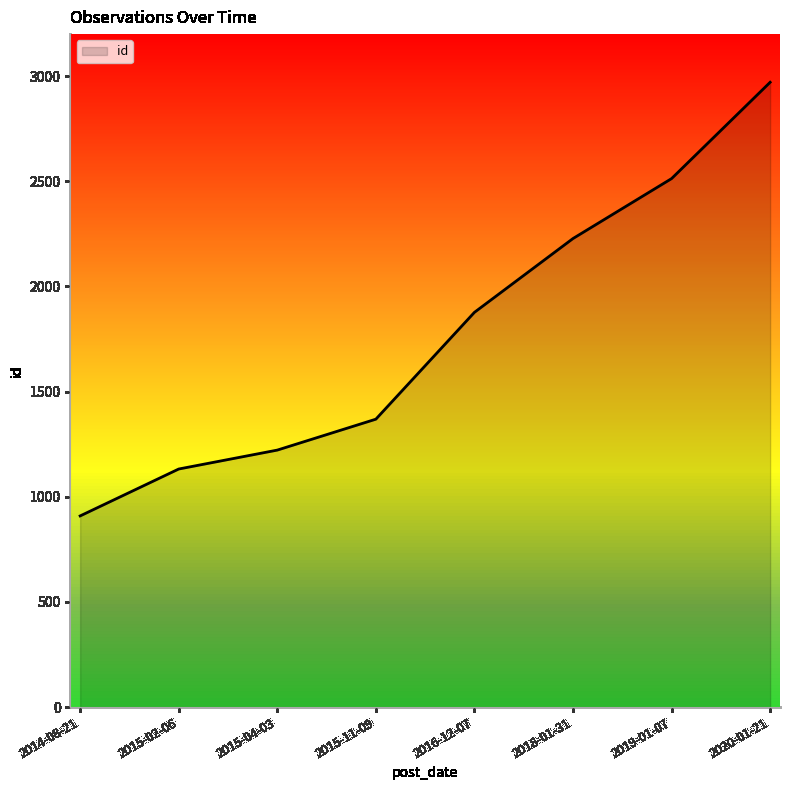

What is the difference between the second highest and second lowest values?

1381